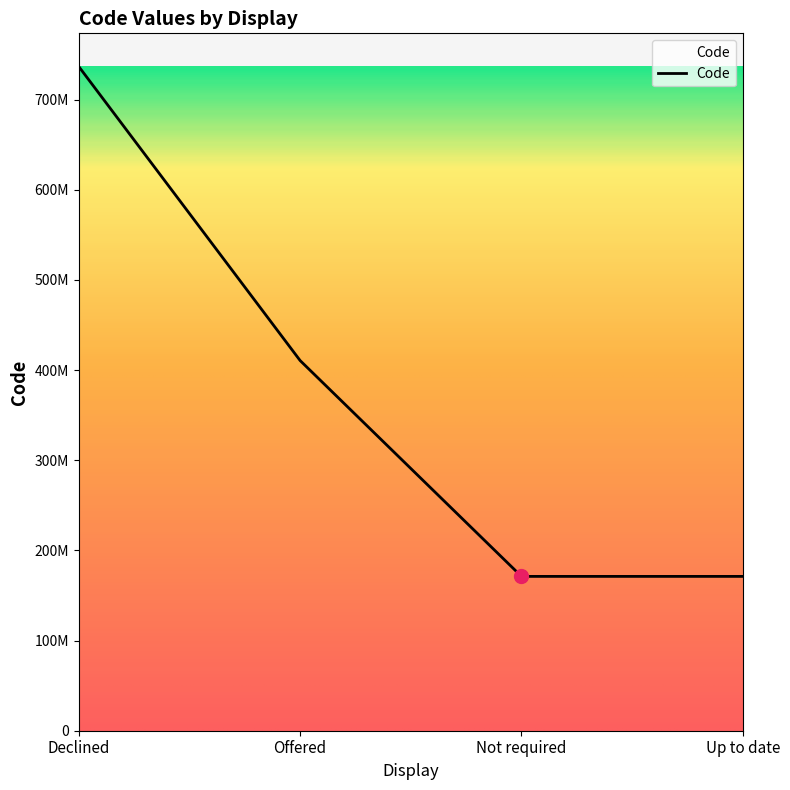

Is it true that the value at Not required is 171154002?

True